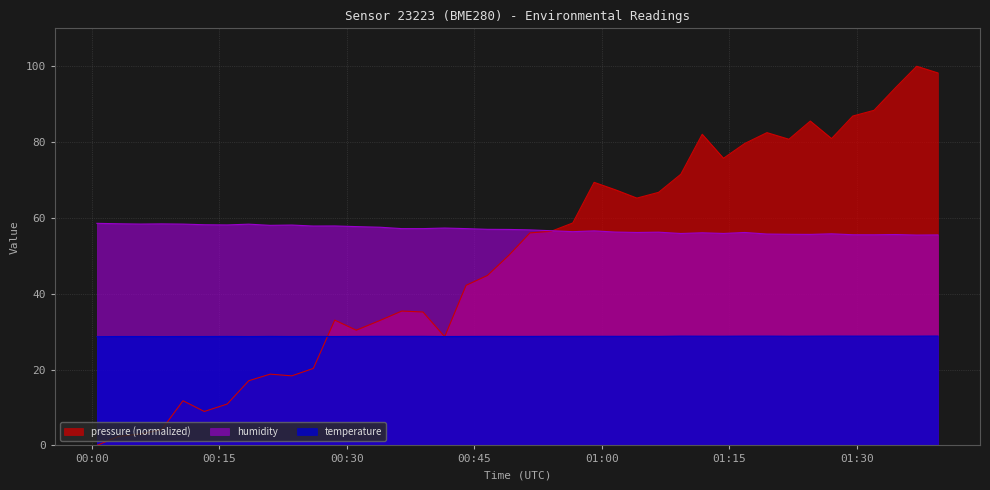

What are all the series names shown in the legend?

pressure (normalized), humidity, temperature